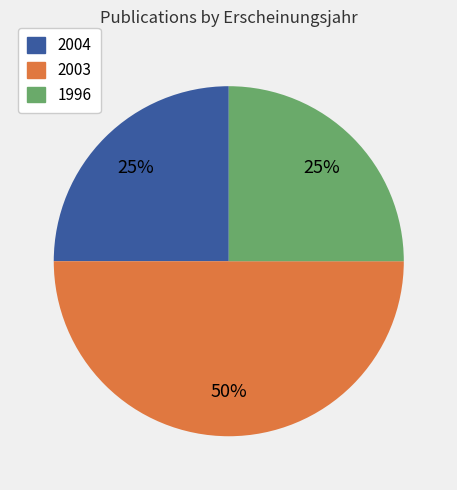

To the nearest percent, what is the average slice percentage?

33%